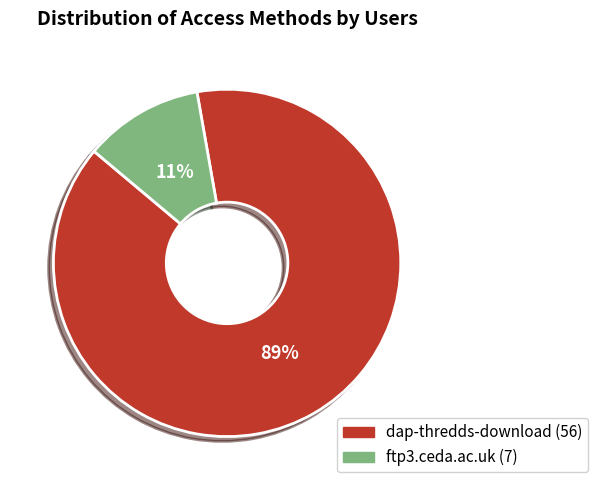

How many slices are in this pie chart?

2